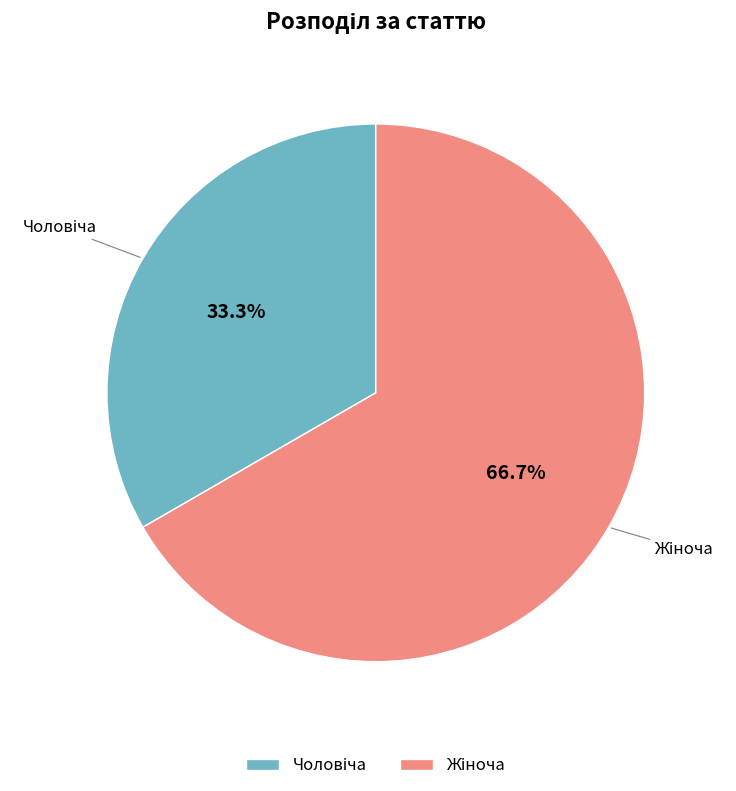

How many segments does this pie chart have?

2